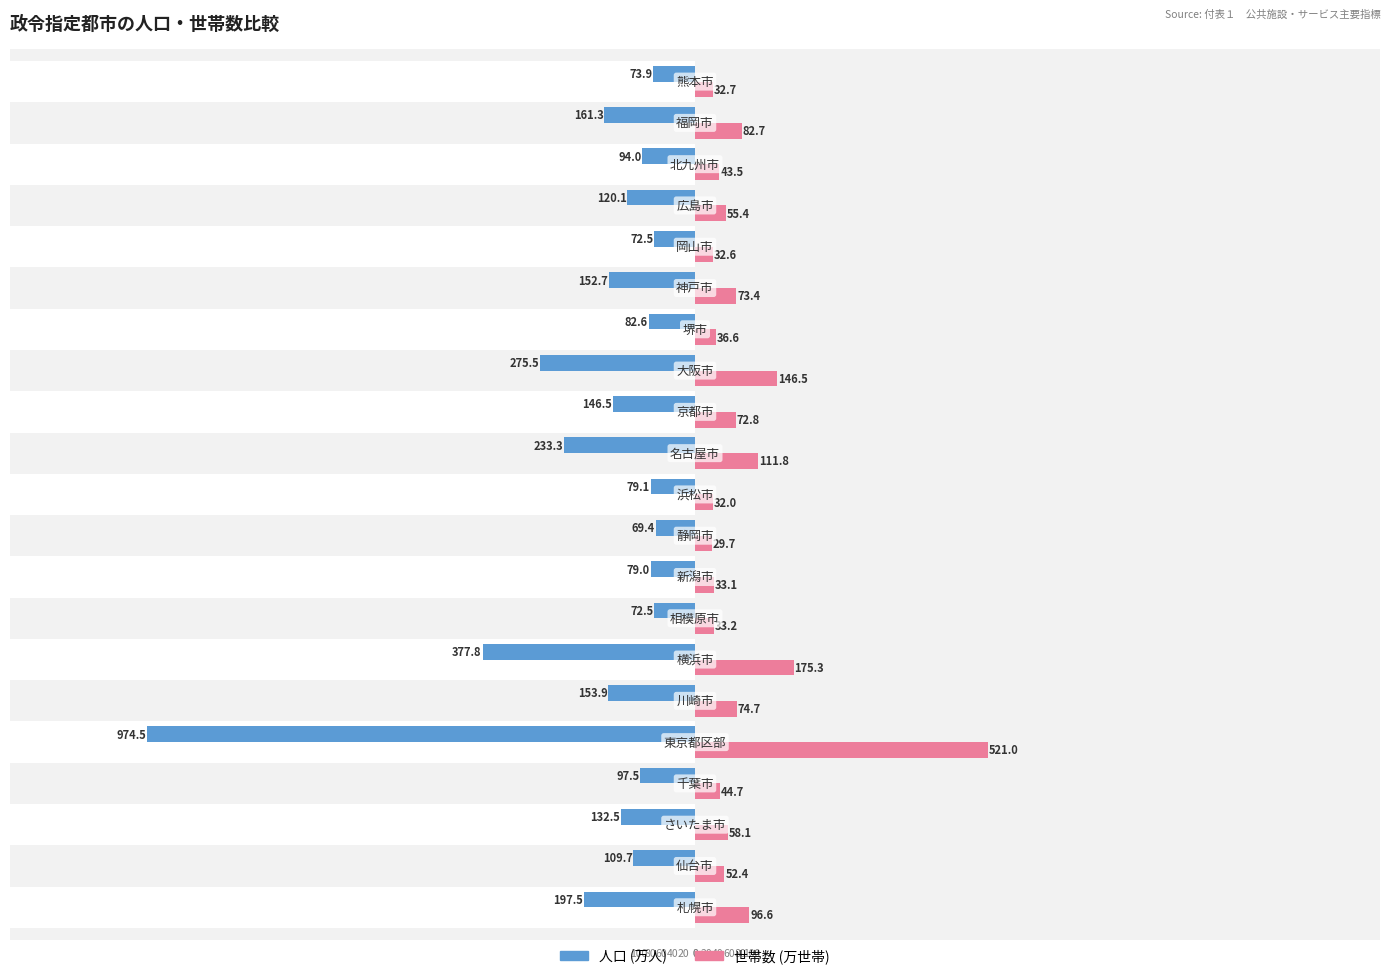

How many data points in 世帯数 (万世帯) are less than 55?

10